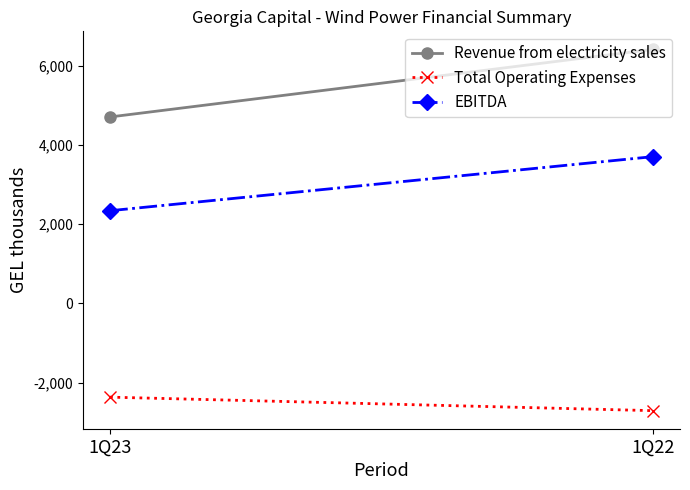

Rank the series by their maximum value, from highest to lowest.

Revenue from electricity sales, EBITDA, Total Operating Expenses